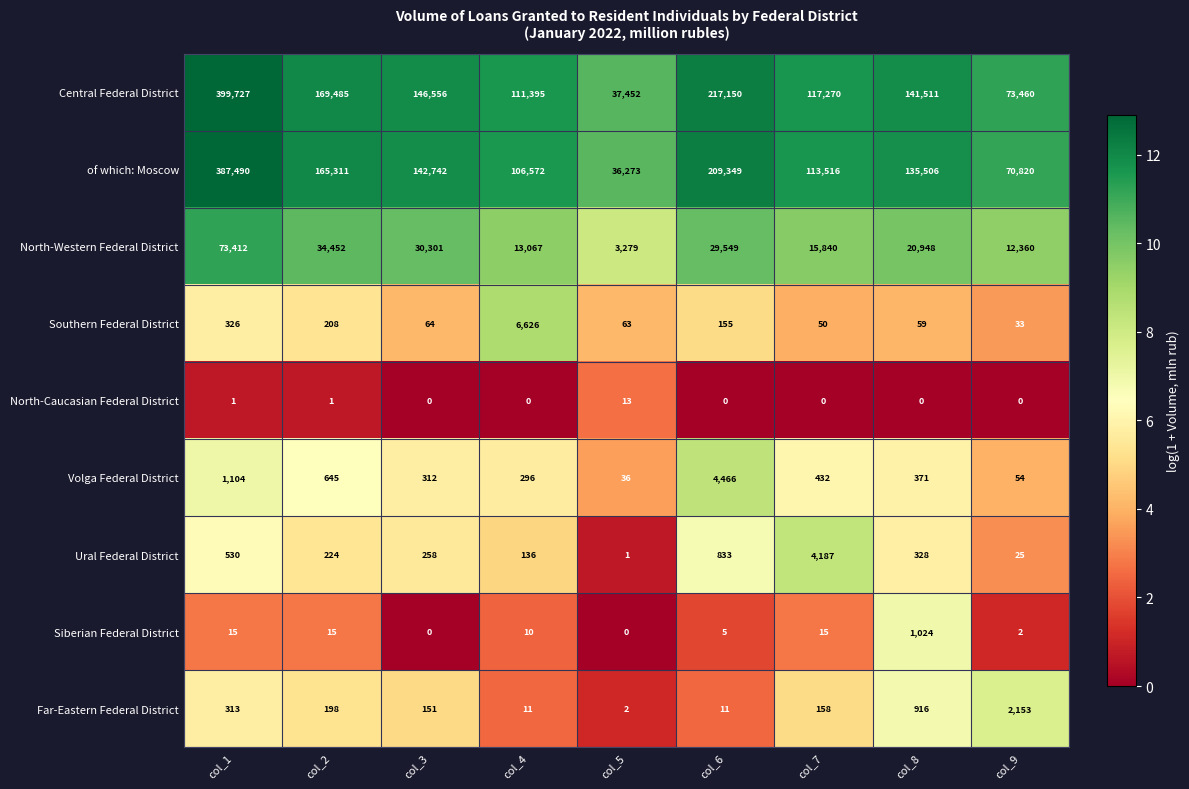

Is it true that Ural Federal District equals 25 at col_9?

True